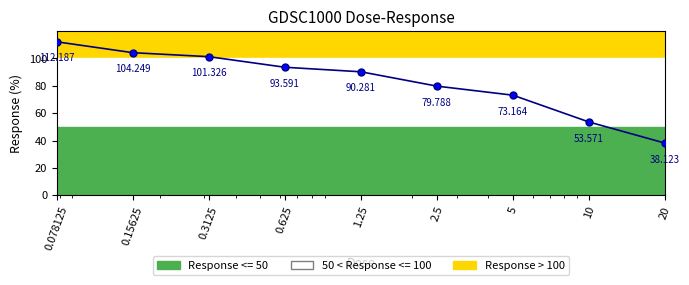

True or false: the data has more than 2 interior local peaks.

False